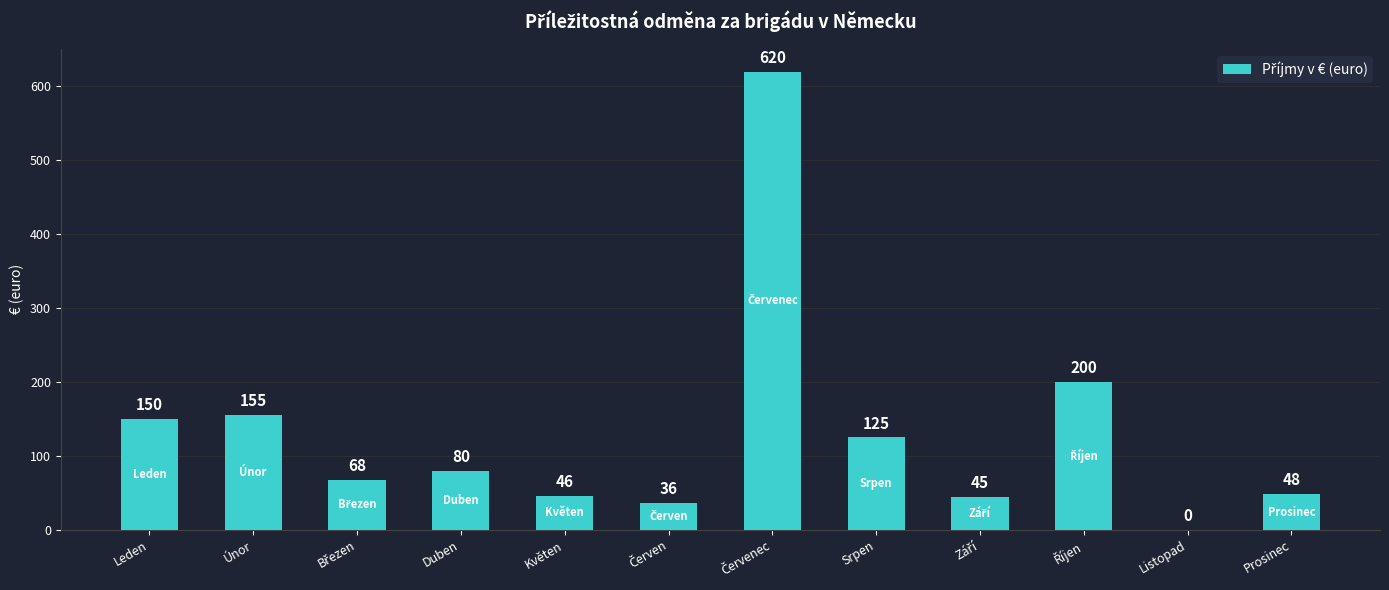

Is it true that the value at Prosinec is 27?

False